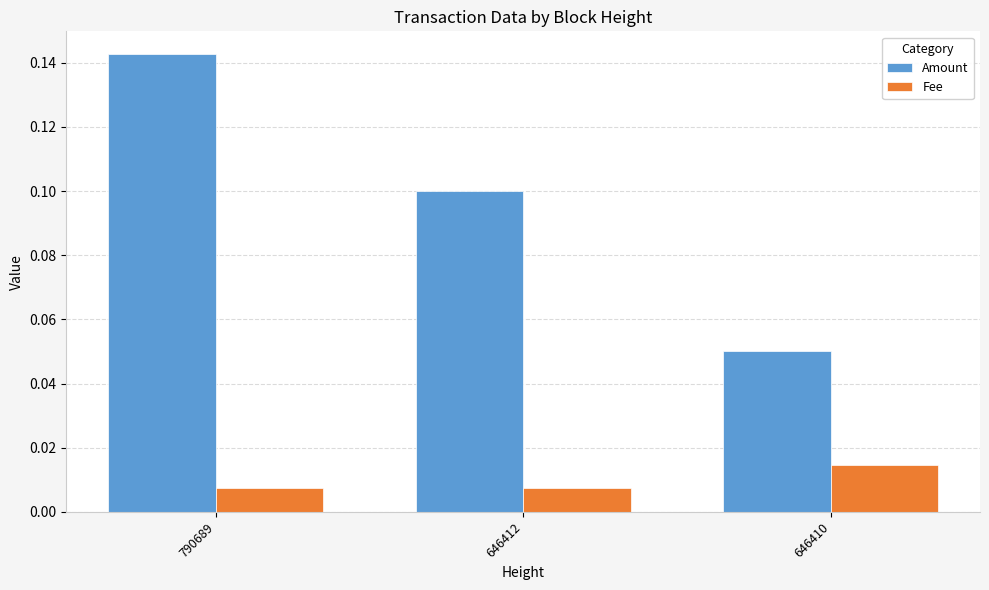

How many bars are there in each group?

2